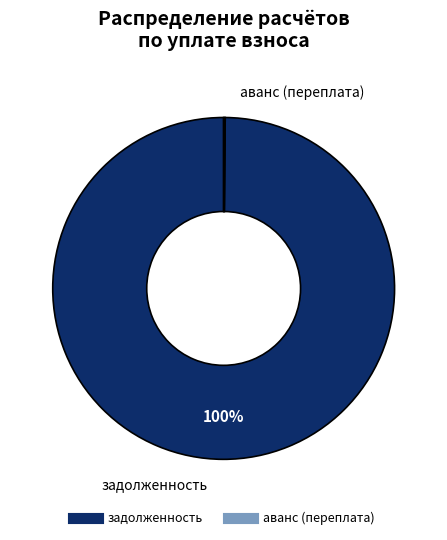

To the nearest percent, what is the difference between the largest and smallest slice percentages?

100%